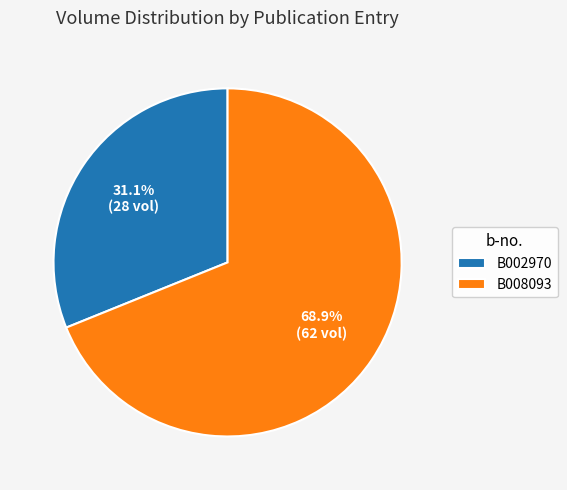

Rank the categories by value from highest to lowest.

B008093, B002970